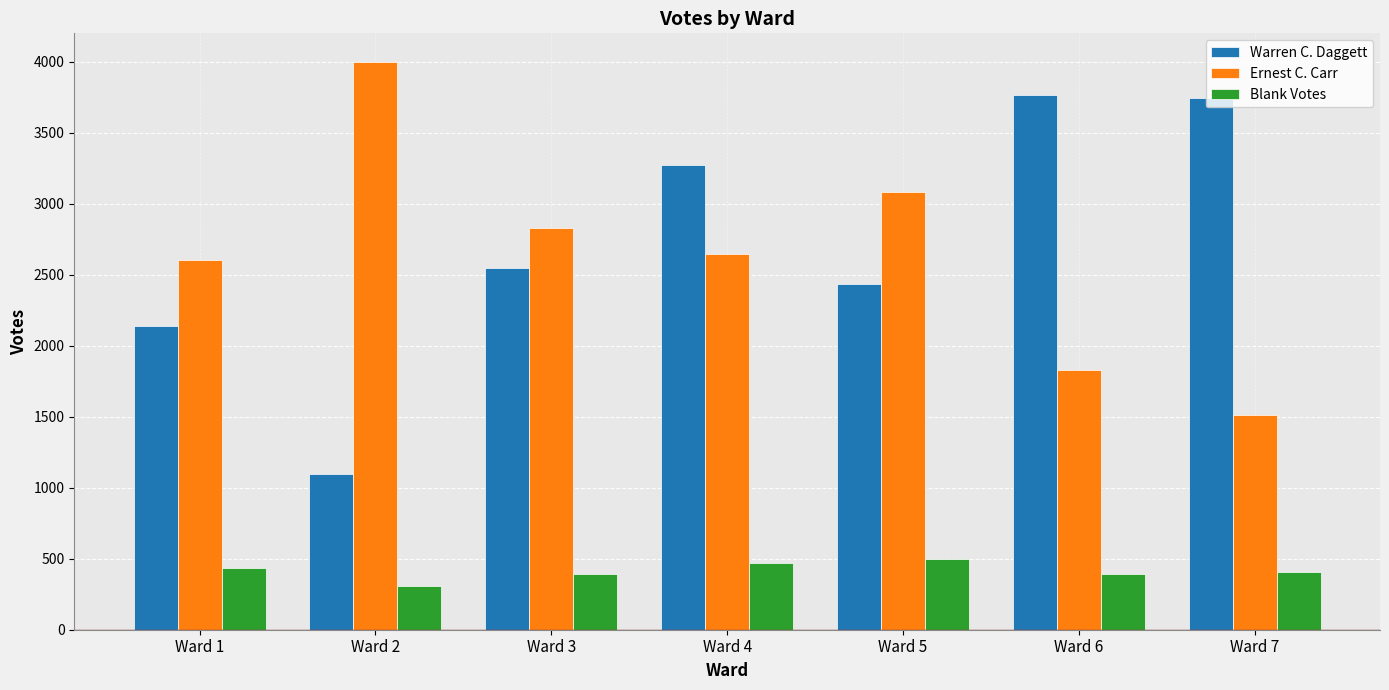

Count the number of data series in this chart.

3